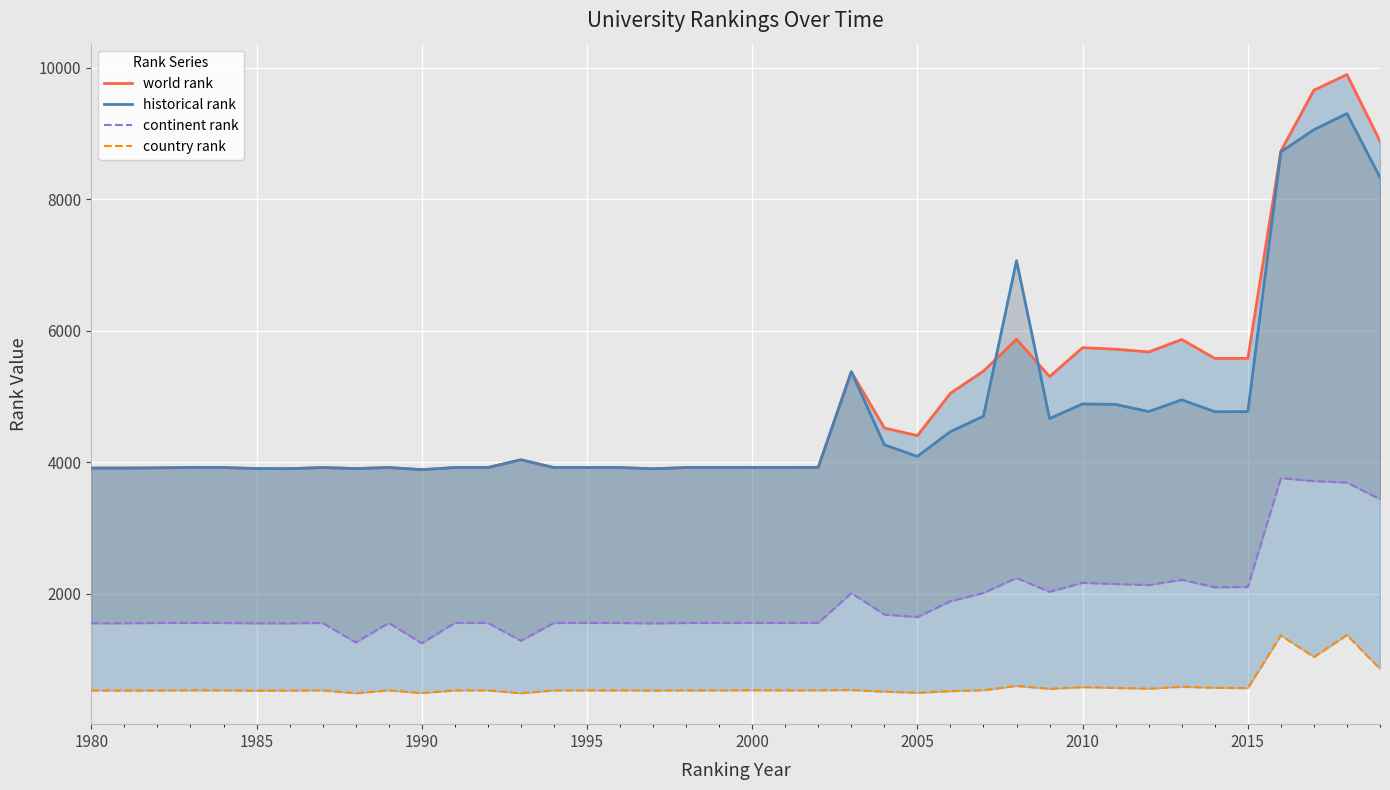

True or false: world rank and continent rank intersect in this chart.

False